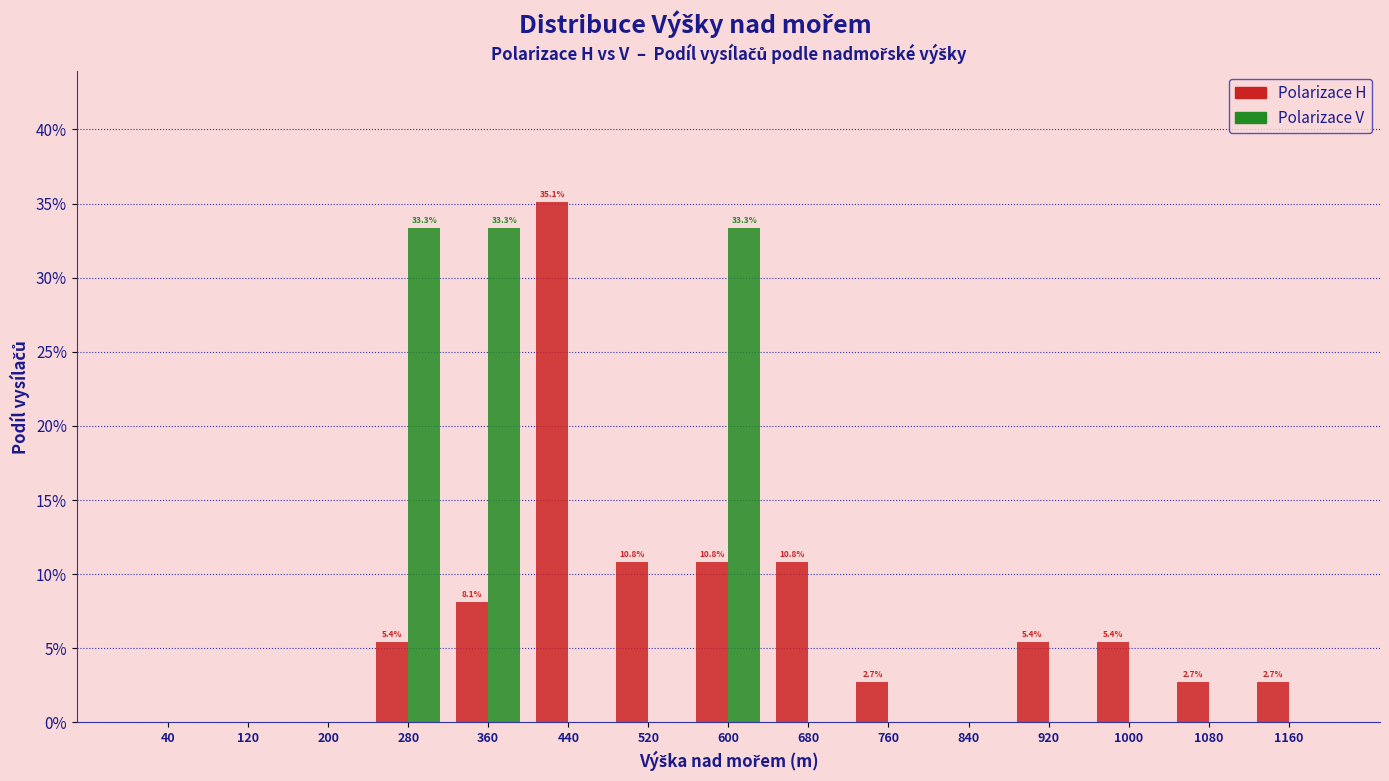

Does the chart contain stacked bars?

No